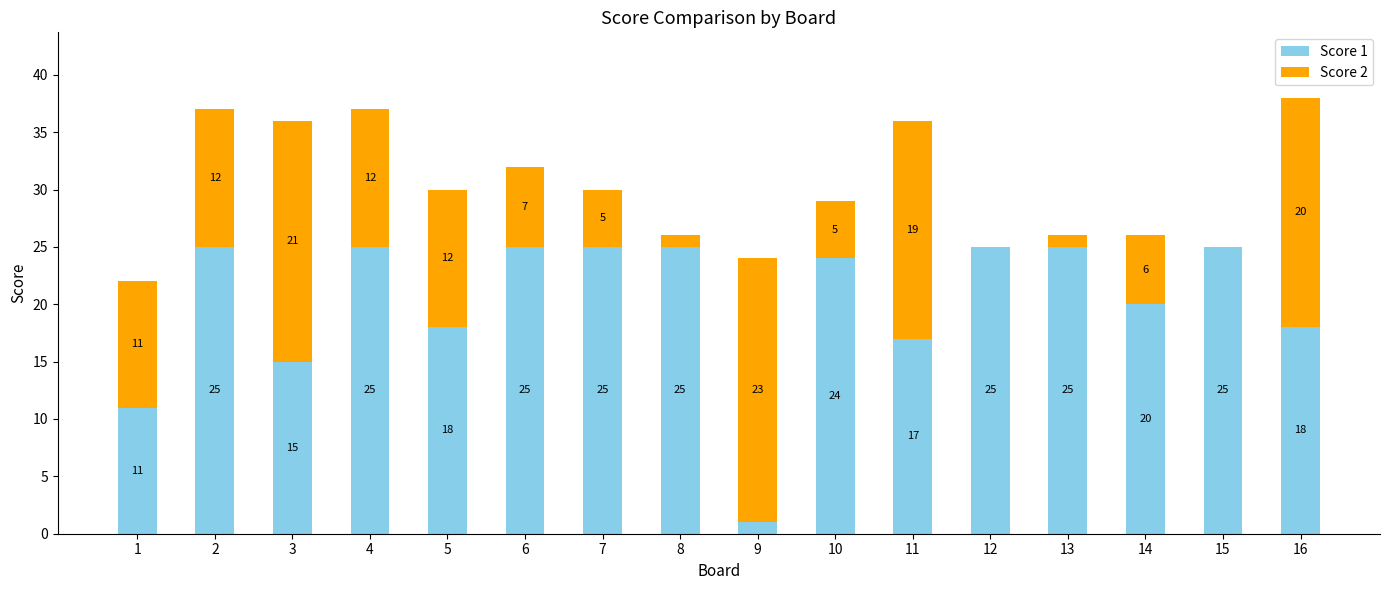

Is it true that Score 1 equals 15 at 3?

True